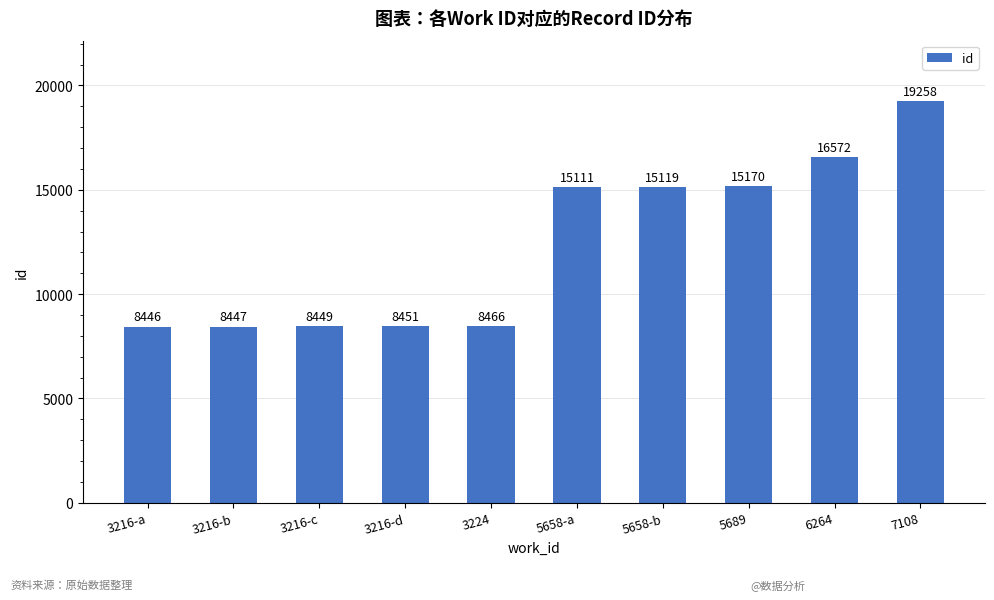

What is the label of the 4th bar from the left?

3216-d